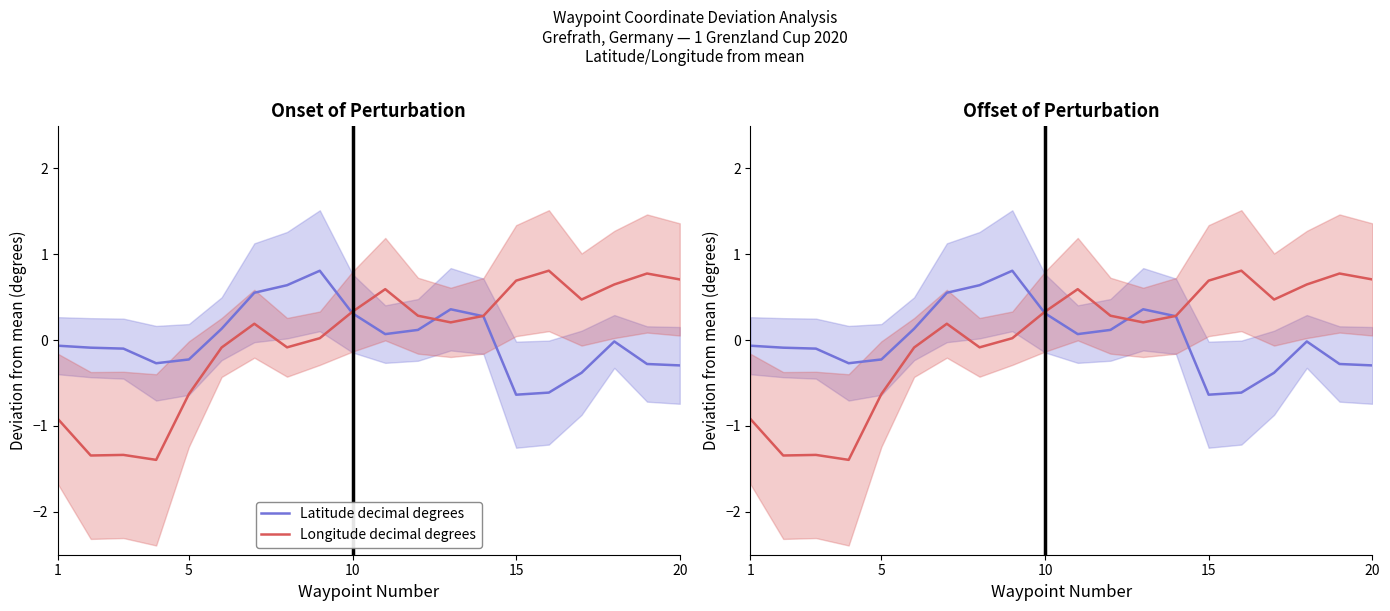

At how many categories does at least one series exceed -1?

20